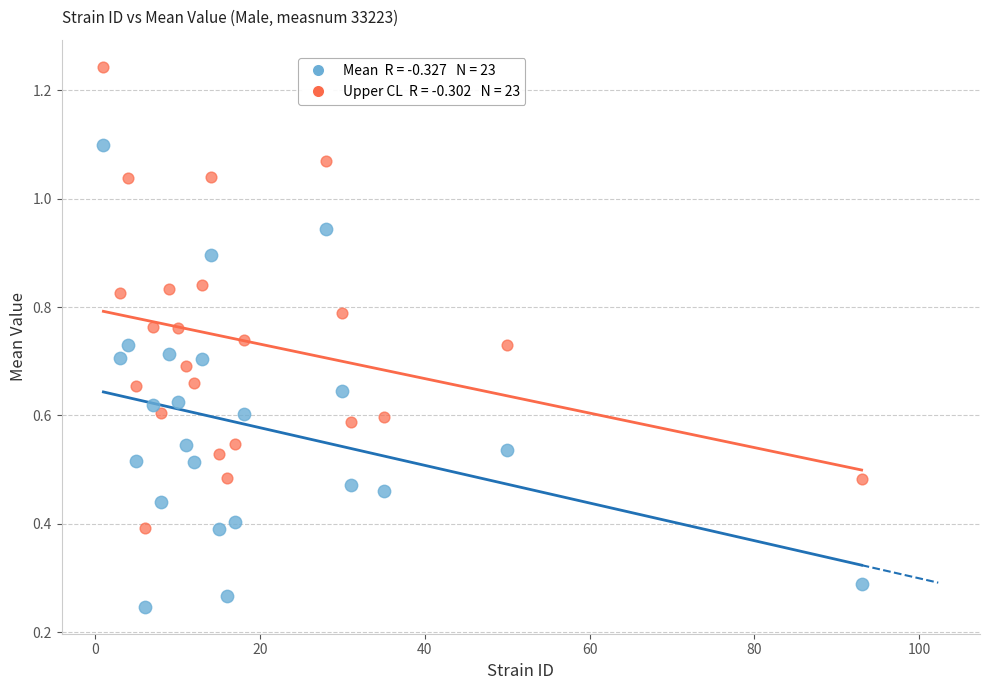

Across all data points, what is the range of X values (max minus min)?

92.0